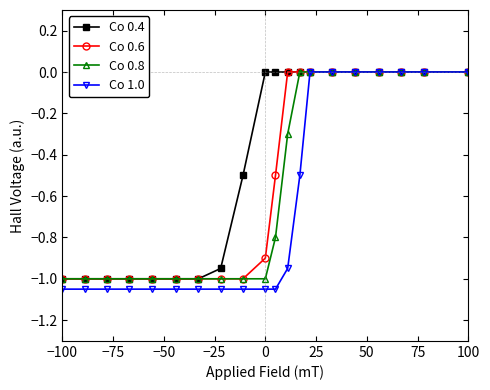

Which series has the largest range (max minus min)?

Co 1.0